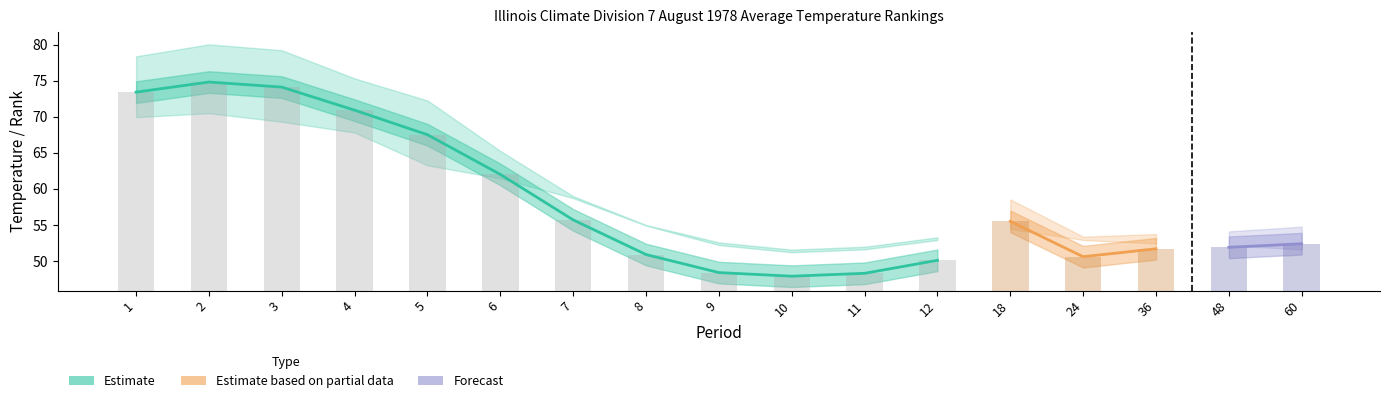

Which has a higher value, 12 or 5?

5